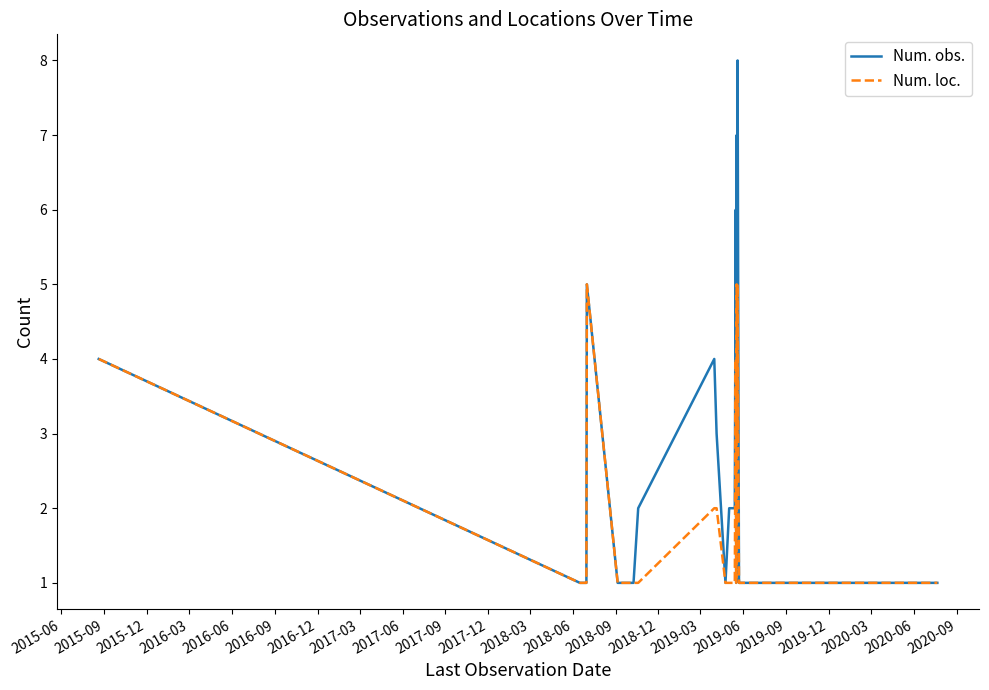

What is the maximum value for Num. loc.?

5